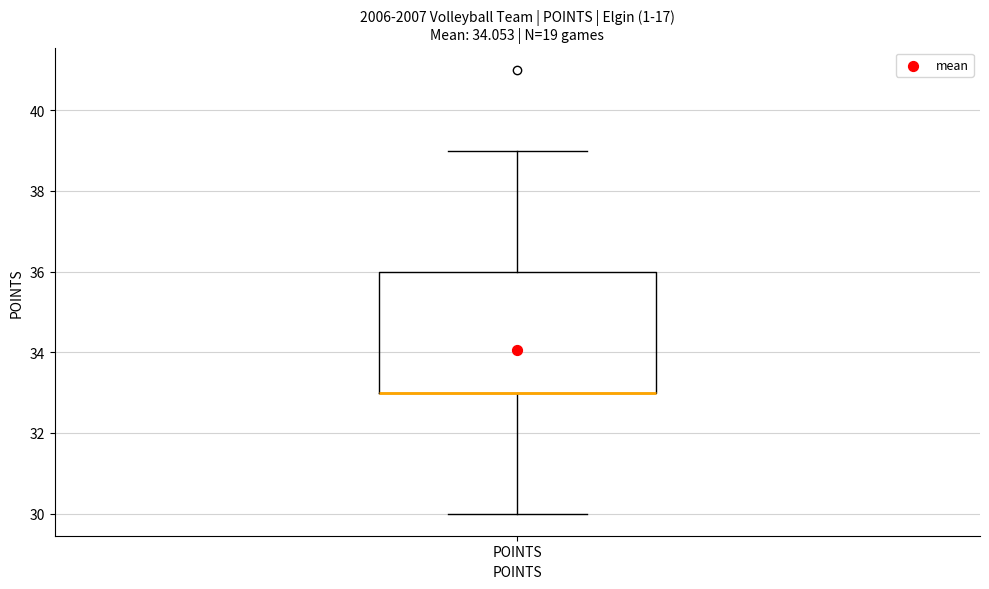

Read this box plot against the y-axis: the position of the median line, the range covered by the box, and the ends of both whiskers. The values are not printed on the chart, so give them approximately, as read against the axis.

median 33 (drawn on the box's lower edge), box 33 to 36, whiskers 30 to 39